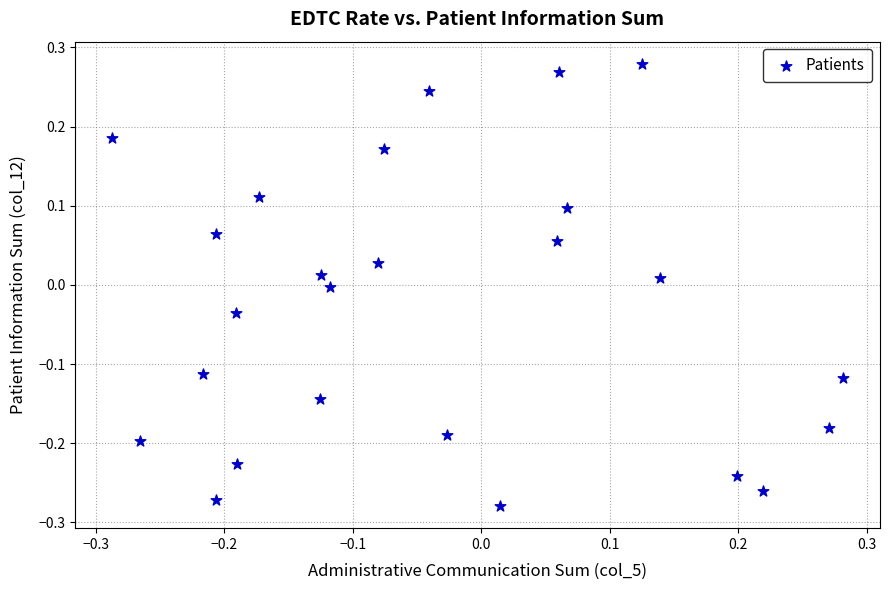

What is the range of X values (max minus min)?

0.6